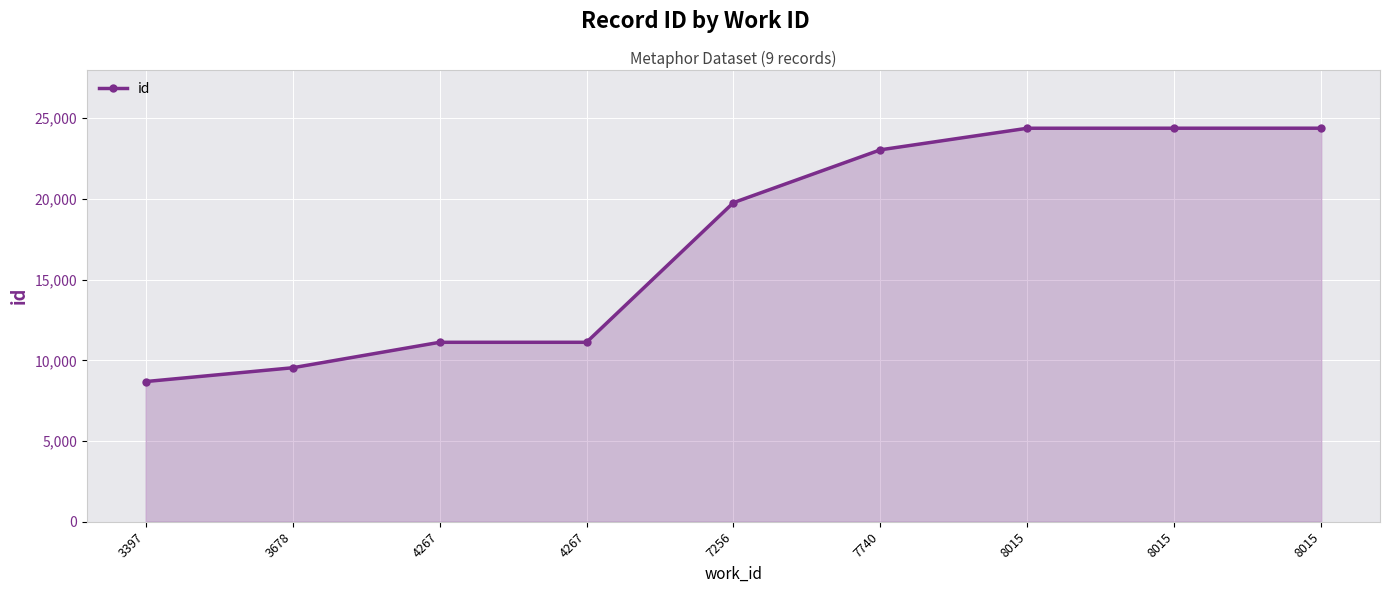

How many lines are shown in the chart?

1